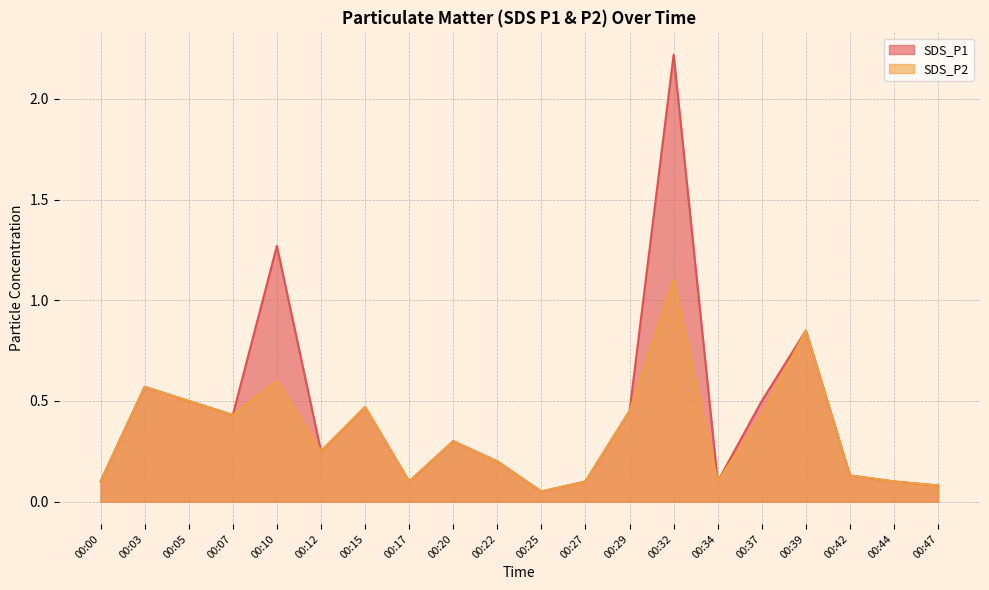

True or false: SDS_P2 and SDS_P1 cross at least once.

False